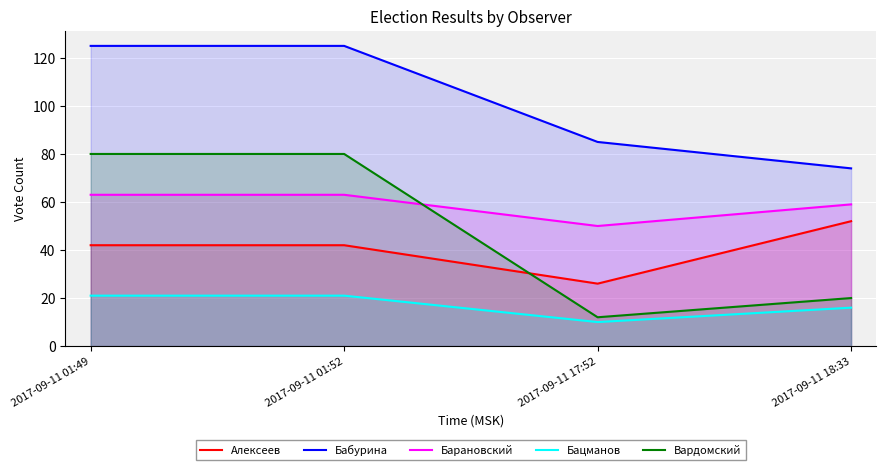

Is it true that Бабурина equals 186 at 2017-09-11 01:49?

False